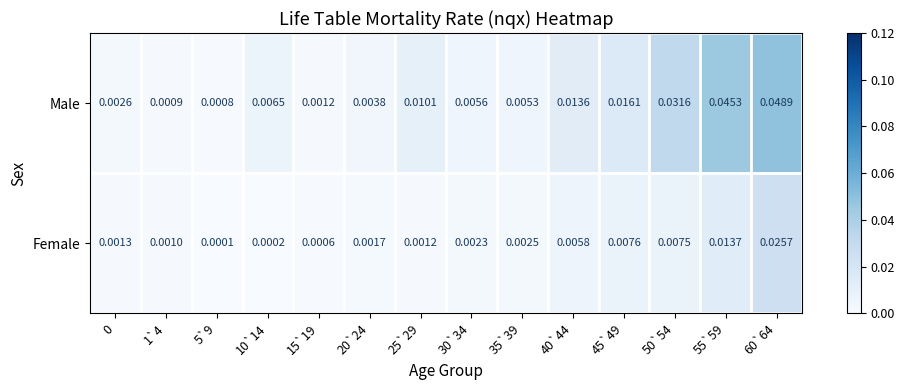

At which category is the sum across all series the highest?

60`64